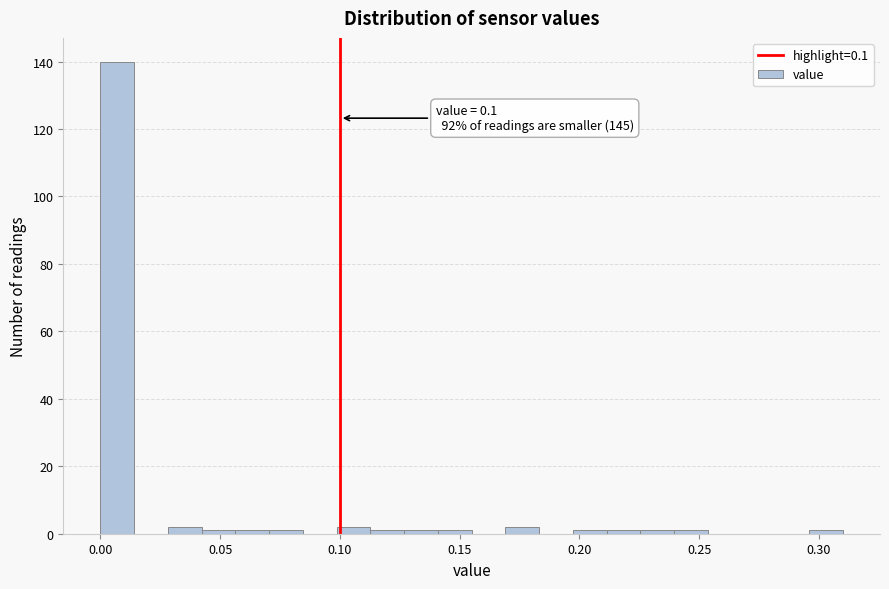

Read against the x-axis, roughly where is the centre of the tallest bar?

0.005